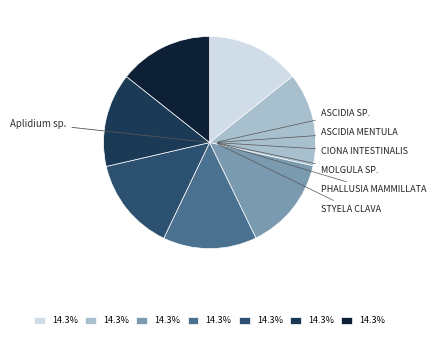

What is the largest slice in the pie chart?

Styela clava